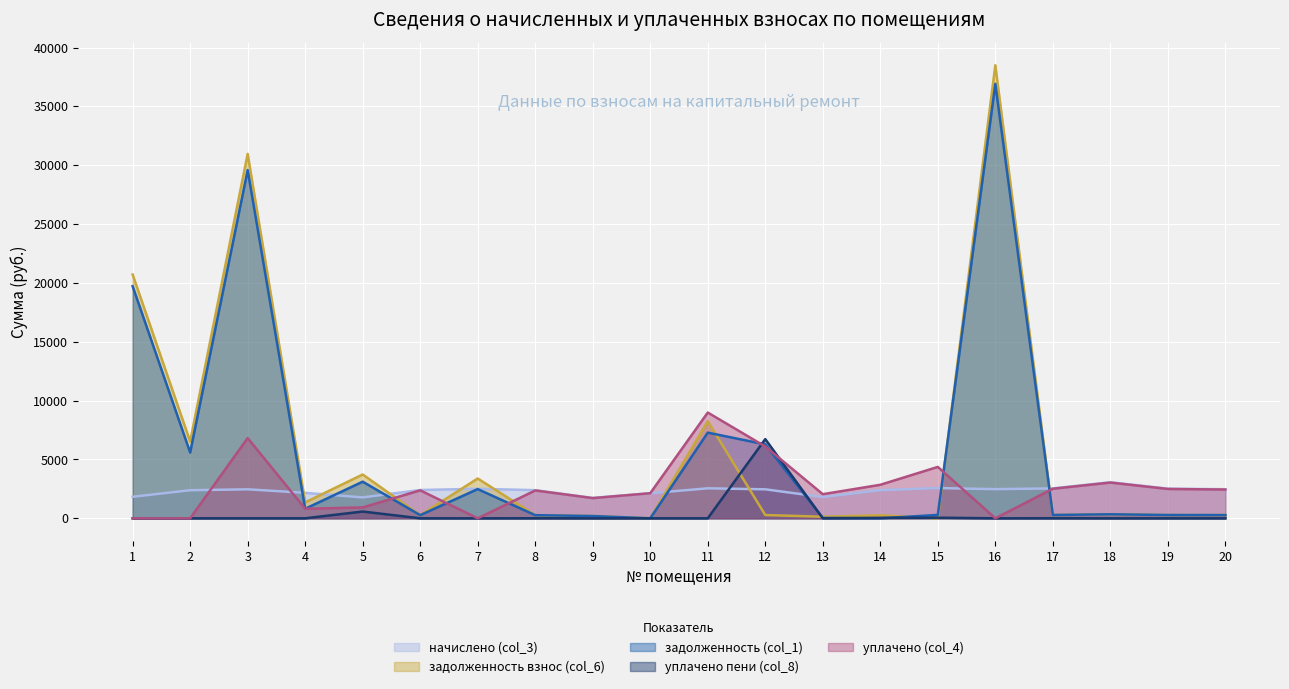

How many categories are shown in the chart?

20